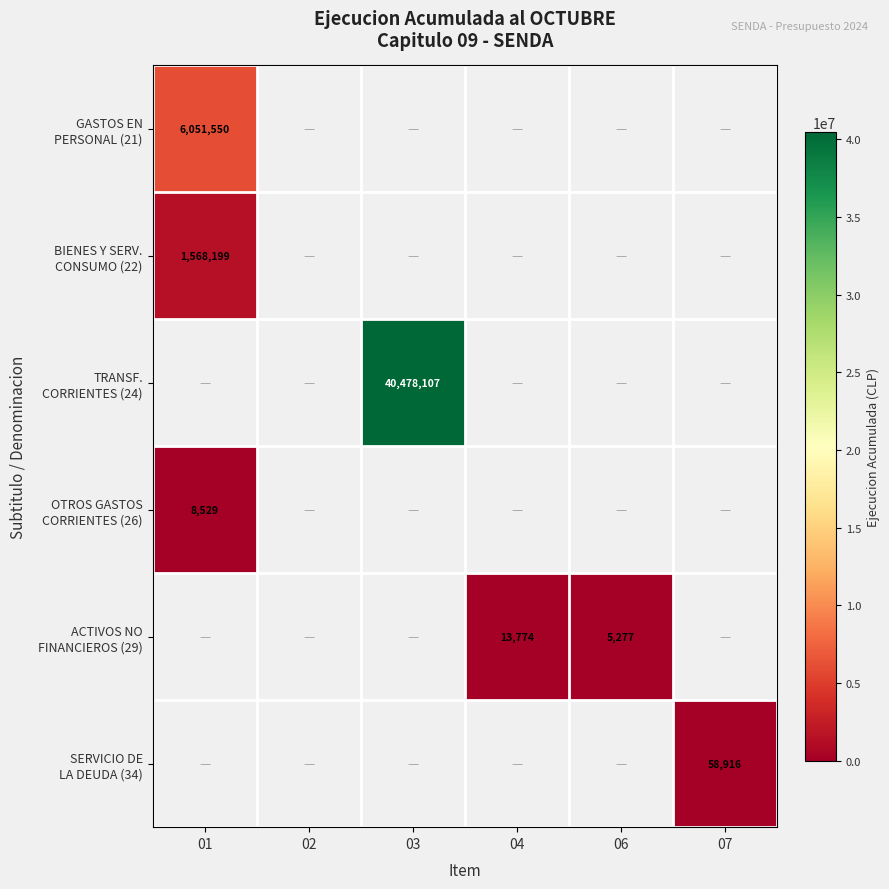

How many distinct data groups are displayed?

6